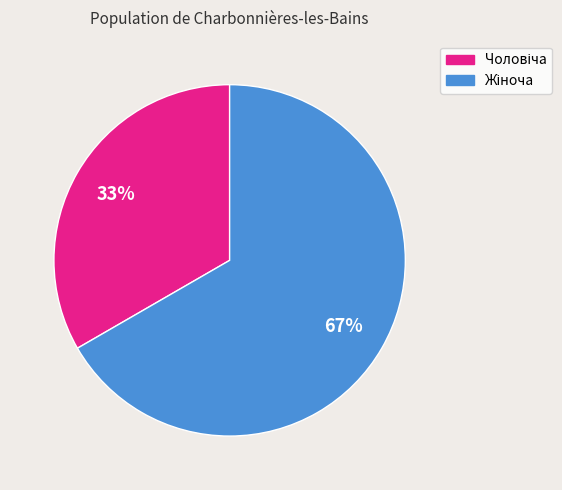

To the nearest percent, what is the average slice percentage?

50%